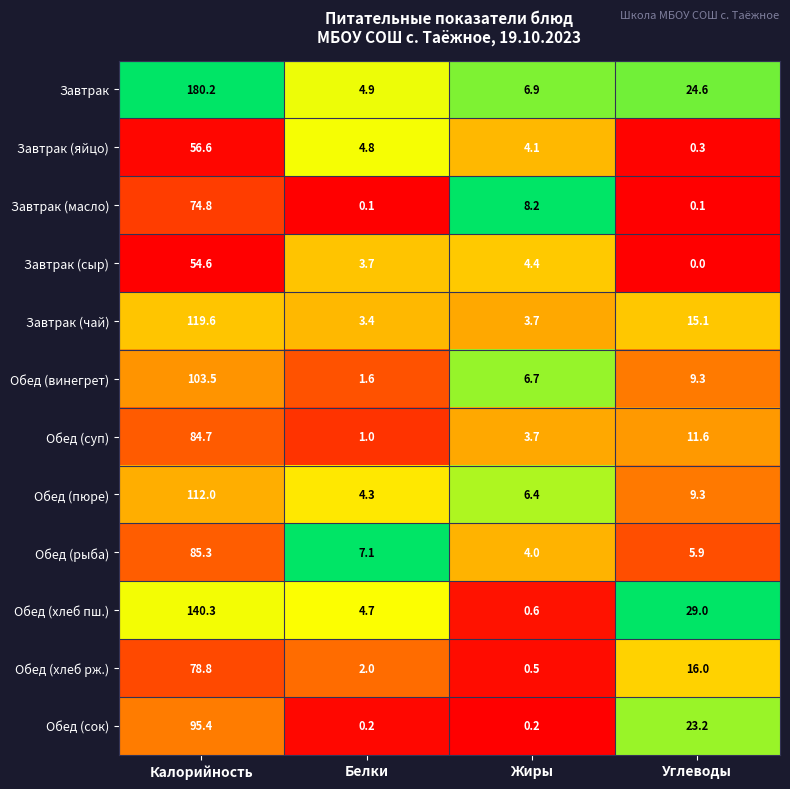

Read the Завтрак (яйцо) value at Белки.

4.8